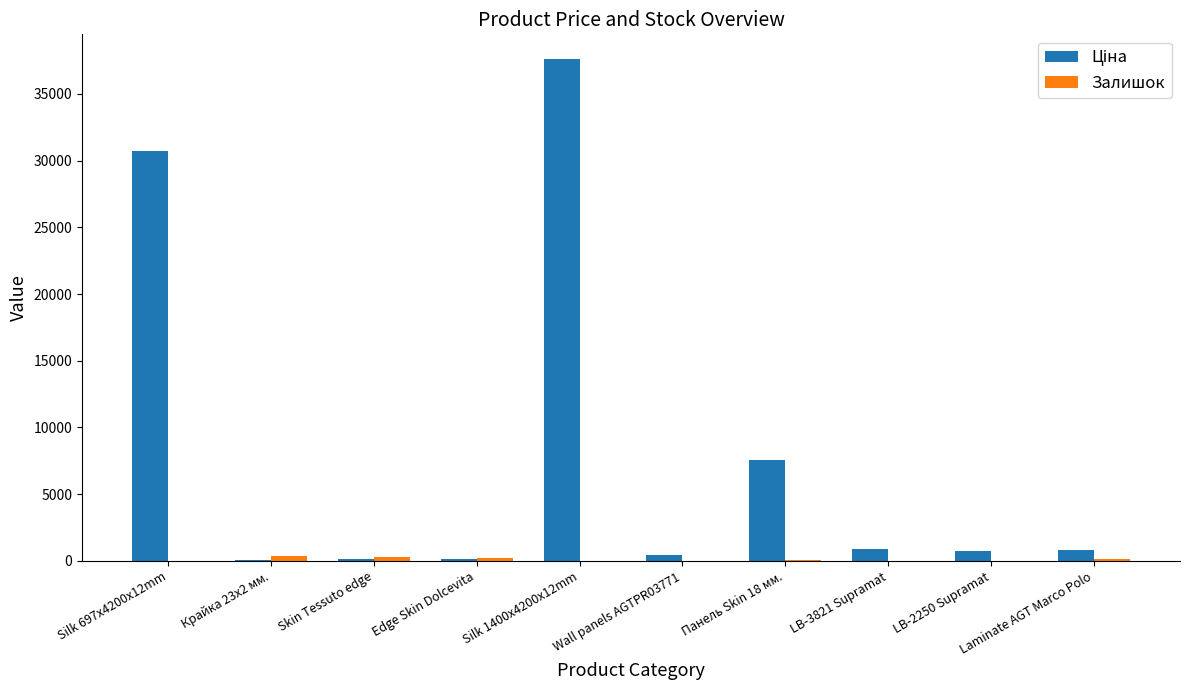

What is the greatest value displayed?

37593.6